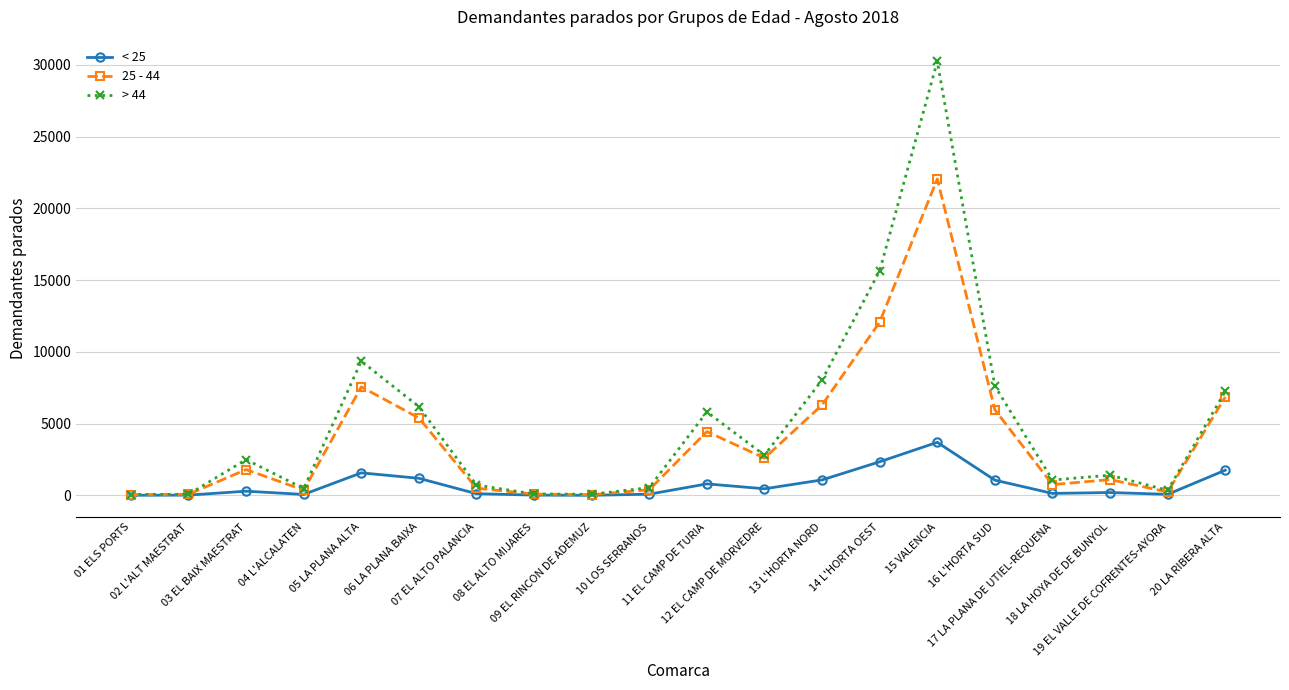

True or false: > 44 has more than 2 interior local peaks.

True